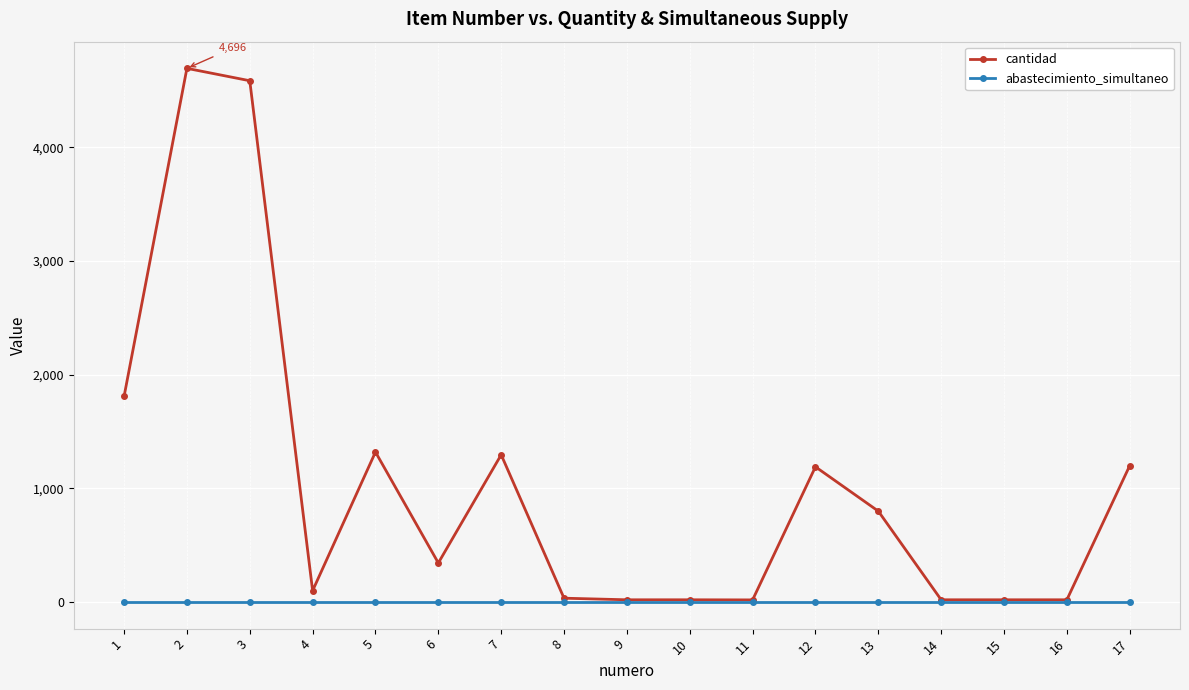

Which series has the largest range (max minus min)?

cantidad